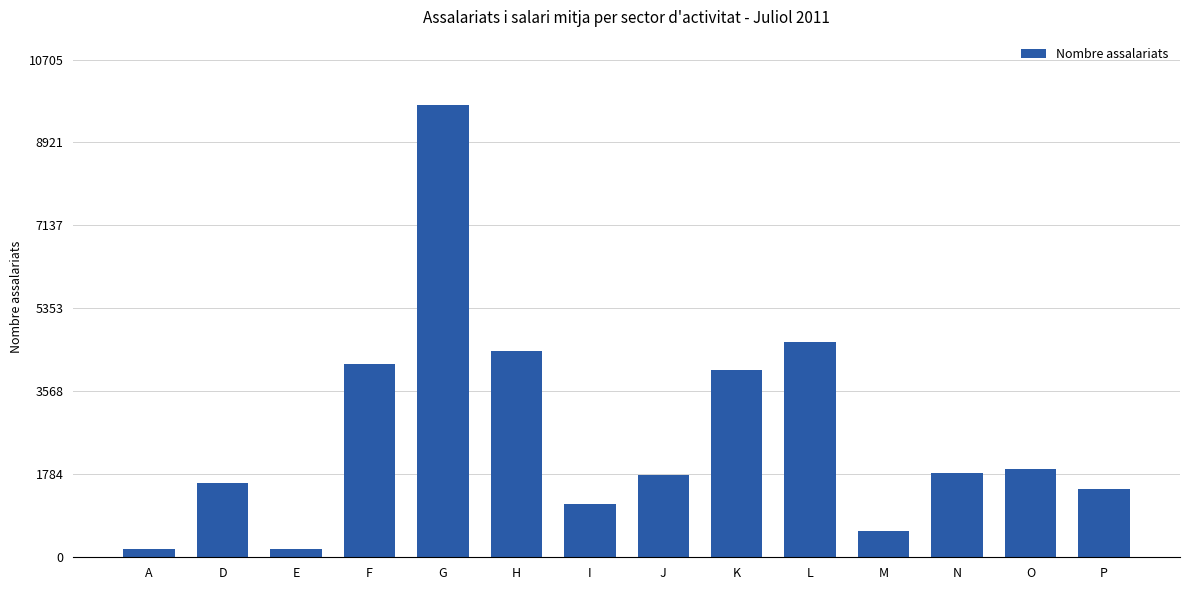

At which label does the data first exceed 1814?

F